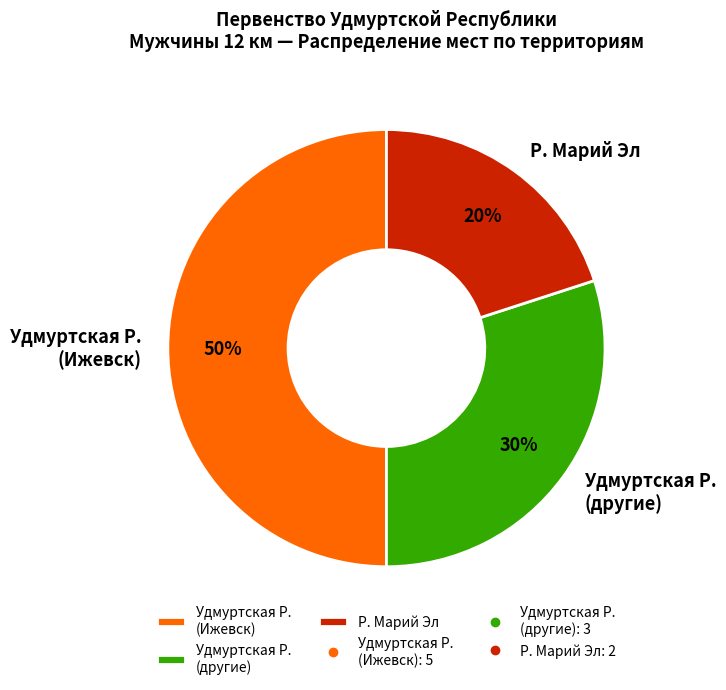

True or false: Удмуртская Р. (другие) accounts for 30% of the total.

True